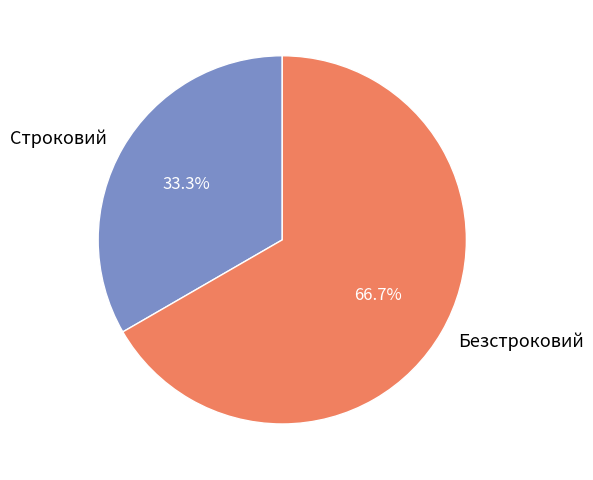

Is it true that Безстроковий is 60% of the pie?

False